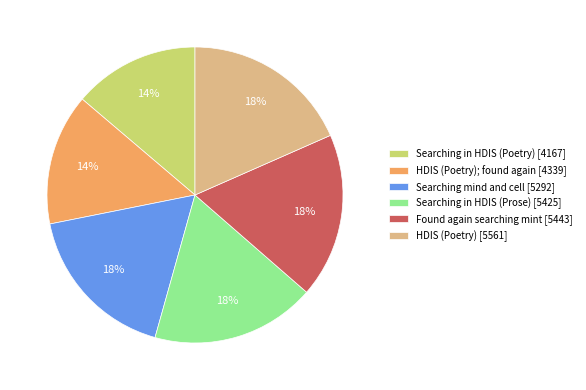

Approximately how many times larger is the value at Searching mind and cell [5292] compared to Searching in HDIS (Prose) [5425]?

1.0